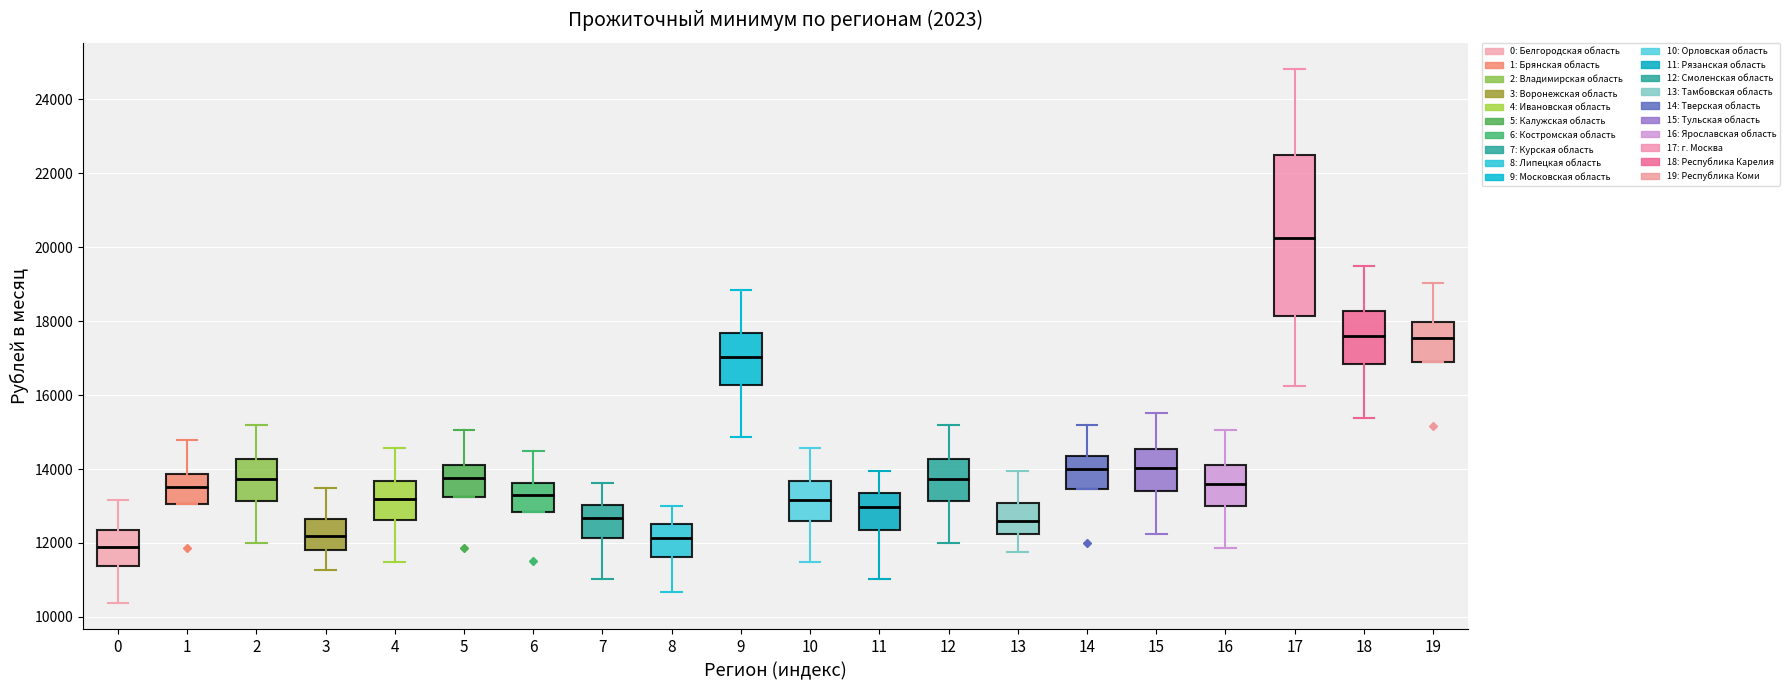

Where does the upper whisker of the box at x = 2 end on the y-axis? The values are not printed on the chart, so give them approximately, as read against the axis.

15200